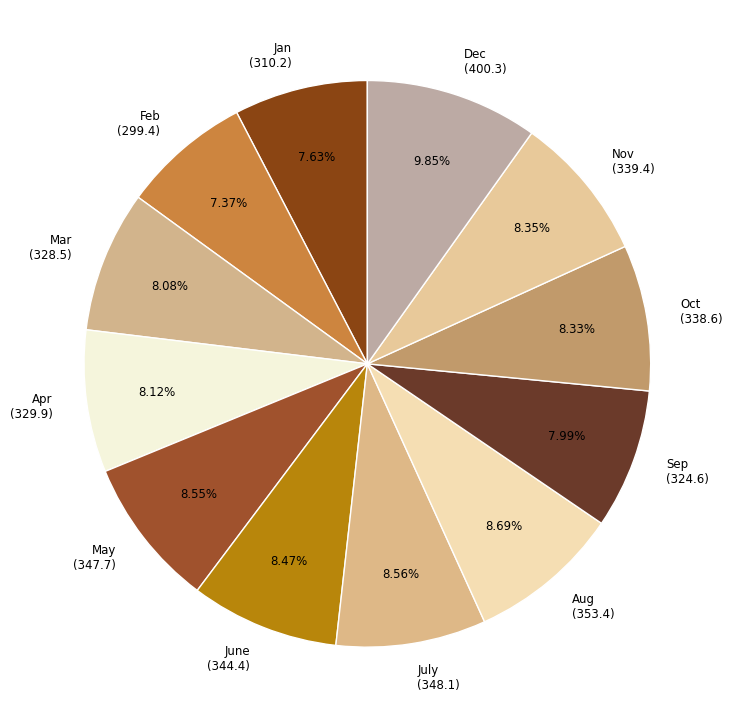

To the nearest percent, what is the difference between the Feb and Aug slice percentages?

1%